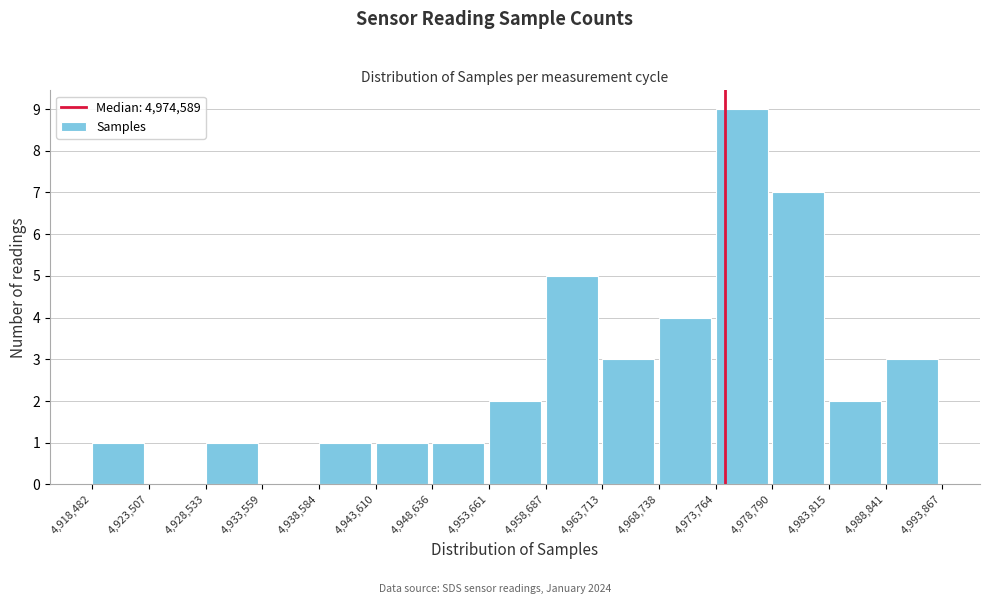

Reading left to right, transcribe this chart: for each bar, give the range it covers on the x-axis and its height. The values are not printed on the chart, so give them approximately, as read against the axis.

4,918,482 to 4,923,507: 1
4,923,507 to 4,928,533: 0
4,928,533 to 4,933,559: 1
4,933,559 to 4,938,584: 0
4,938,584 to 4,943,610: 1
4,943,610 to 4,948,636: 1
4,948,636 to 4,953,661: 1
4,953,661 to 4,958,687: 2
4,958,687 to 4,963,713: 5
4,963,713 to 4,968,738: 3
4,968,738 to 4,973,764: 4
4,973,764 to 4,978,790: 9
4,978,790 to 4,983,815: 7
4,983,815 to 4,988,841: 2
4,988,841 to 4,993,867: 3